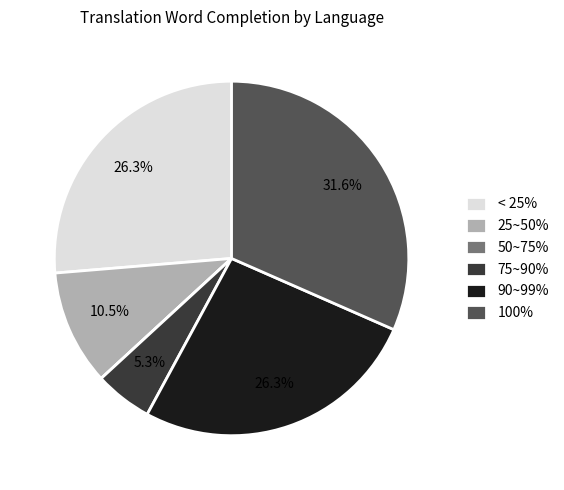

What is the ratio of the value at 75~90% to the value at 25~50%?

0.5